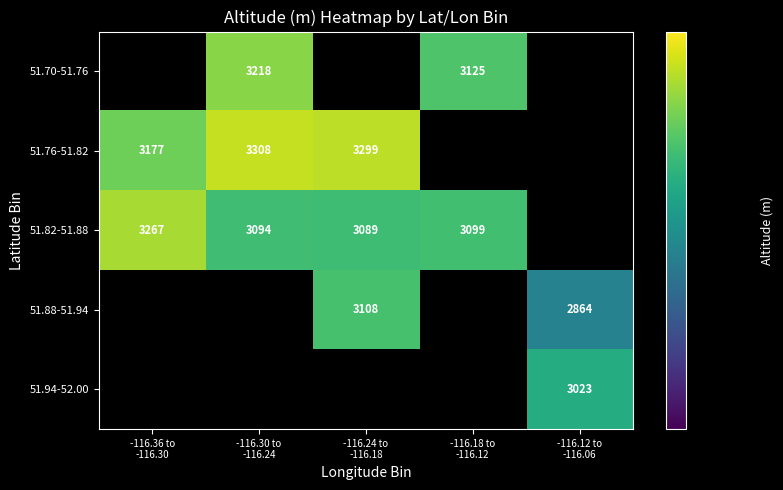

Where is 51.82-51.88 nearest to the value 3178?

-116.18 to -116.12